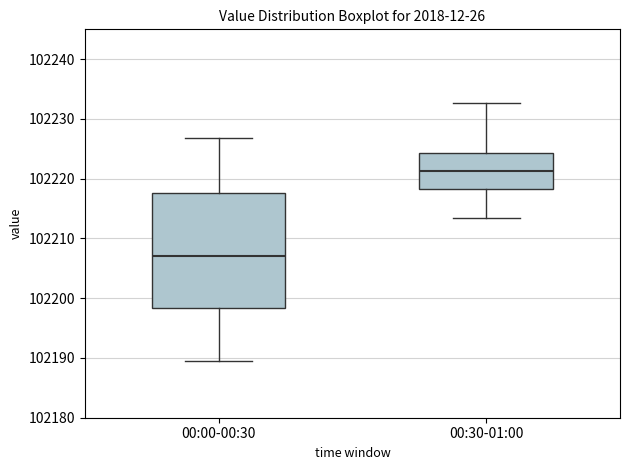

Where is the lower edge of the box for 00:00-00:30 on the y-axis? The values are not printed on the chart, so give them approximately, as read against the axis.

102198